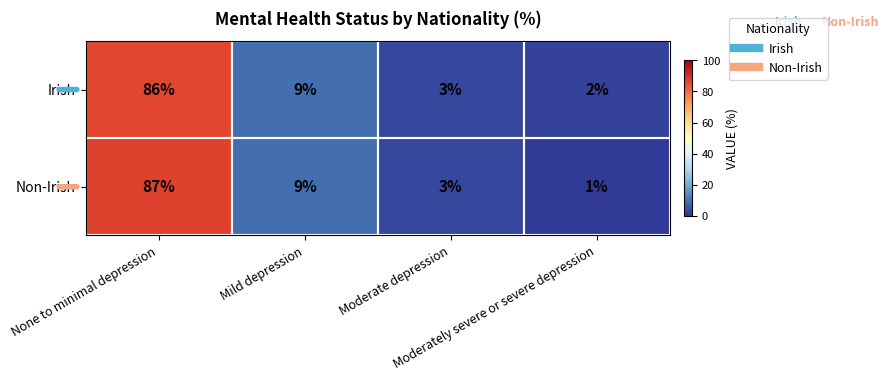

At how many categories does at least one series exceed 60?

1